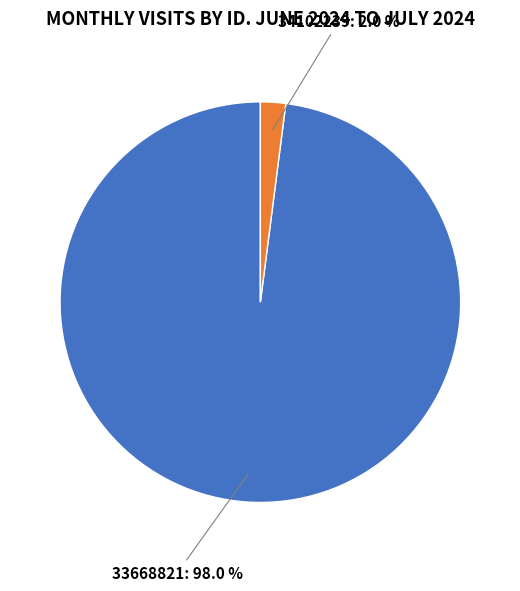

Is there a majority slice in this chart?

Yes